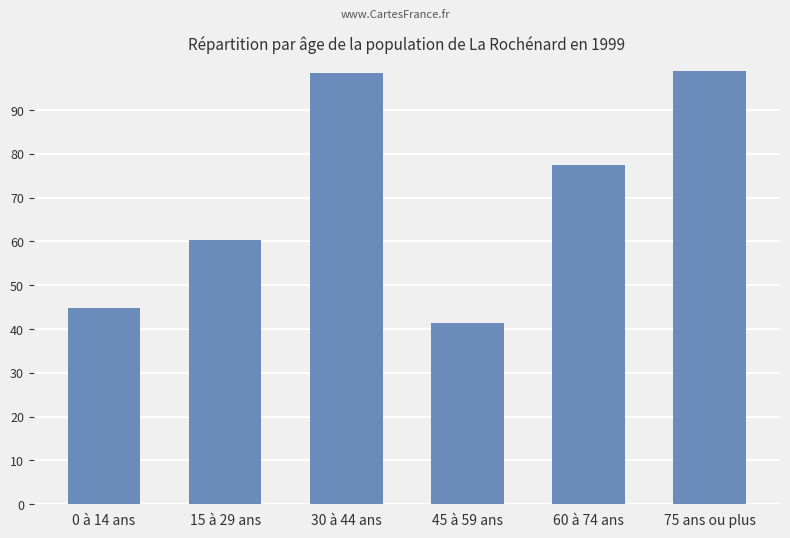

Count the number of values greater than 77.

3